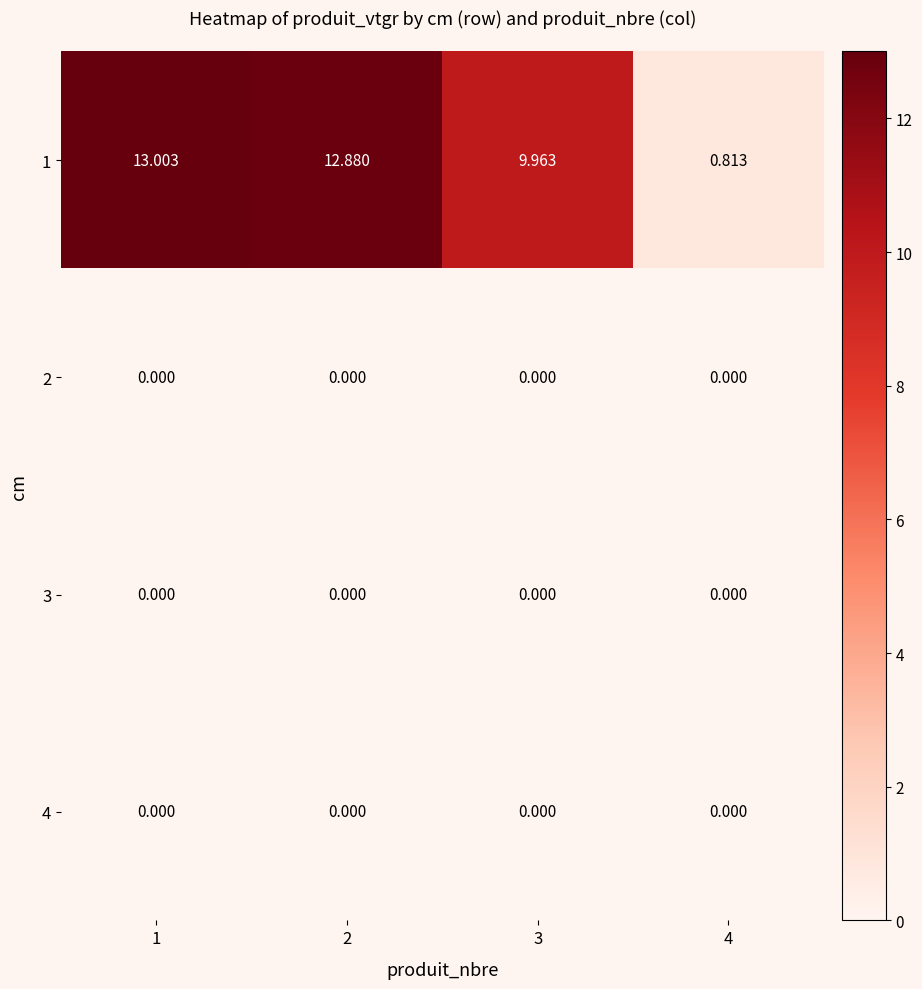

Which label corresponds to the smallest value in the chart?

1